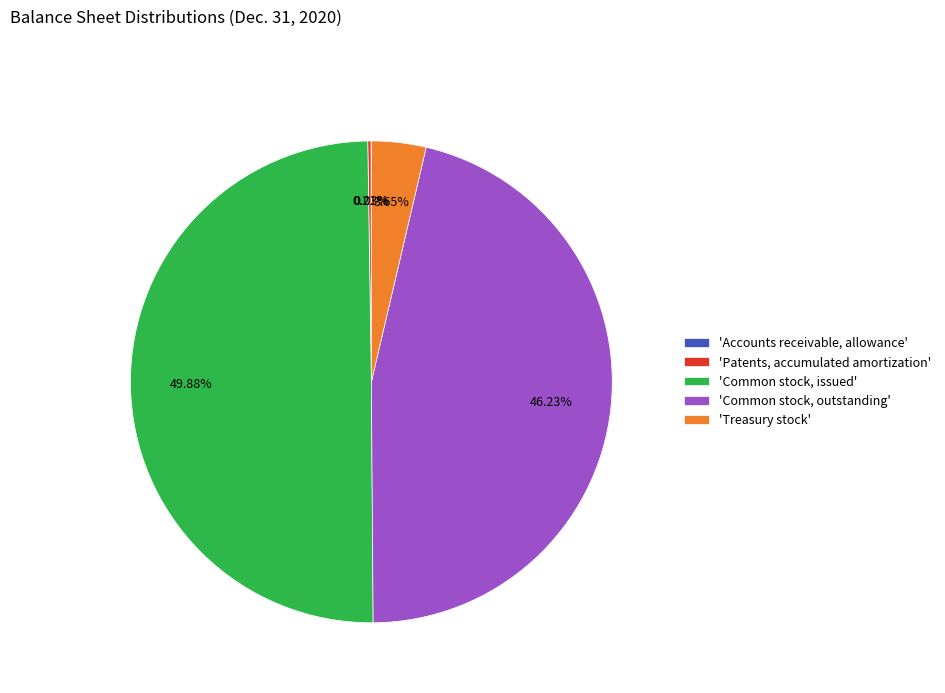

Does 'Treasury stock' account for over 50% of the chart?

No